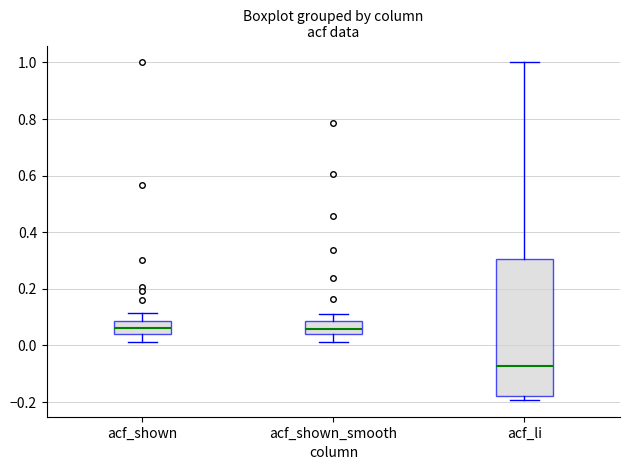

Reading left to right, transcribe this box plot: for each box, give where its median line is, the range the box spans, and where its two whiskers end, as read against the y-axis. The values are not printed on the chart, so give them approximately, as read against the axis.

acf_shown: median 0.06, box 0.04 to 0.08, whiskers 0.02 to 0.12
acf_shown_smooth: median 0.06, box 0.04 to 0.08, whiskers 0.02 to 0.12
acf_li: median -0.08, box -0.18 to 0.30, whiskers -0.20 to 1.00